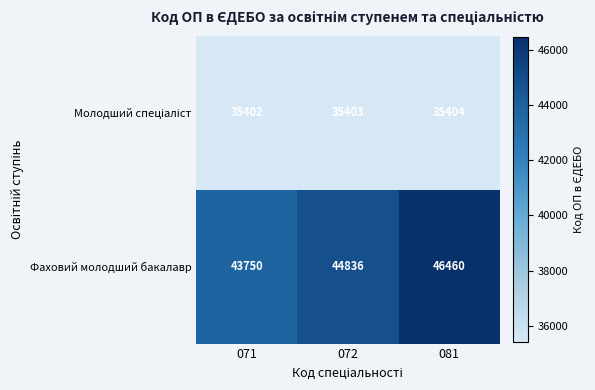

The Фаховий молодший бакалавр series shows 15359 at 072. True or false?

False